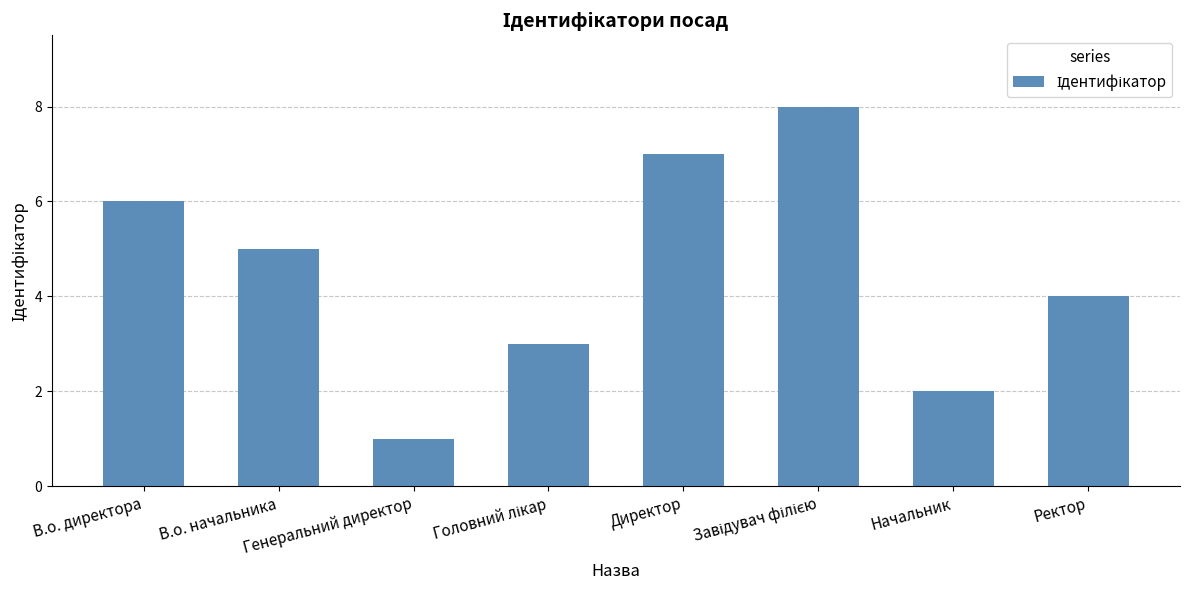

How many bars are there in total?

8